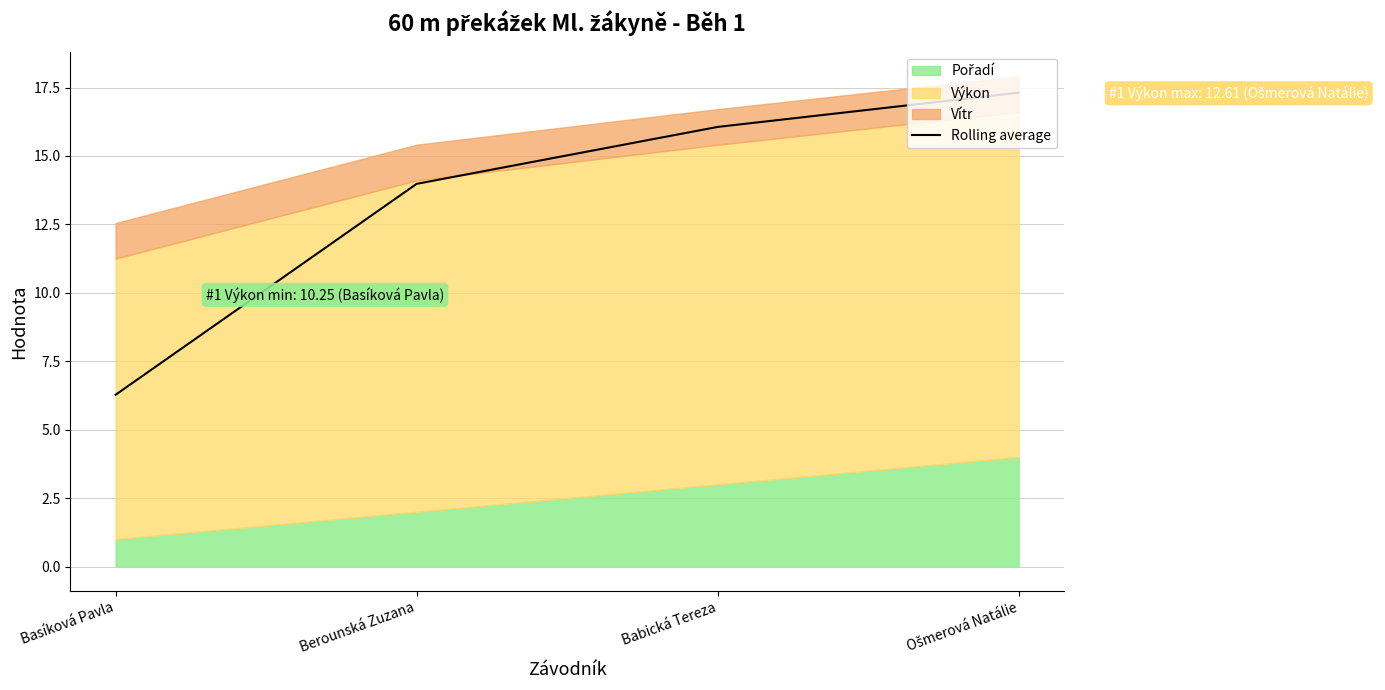

Rank the categories by value from lowest to highest.

Basíková Pavla, Berounská Zuzana, Babická Tereza, Ošmerová Natálie